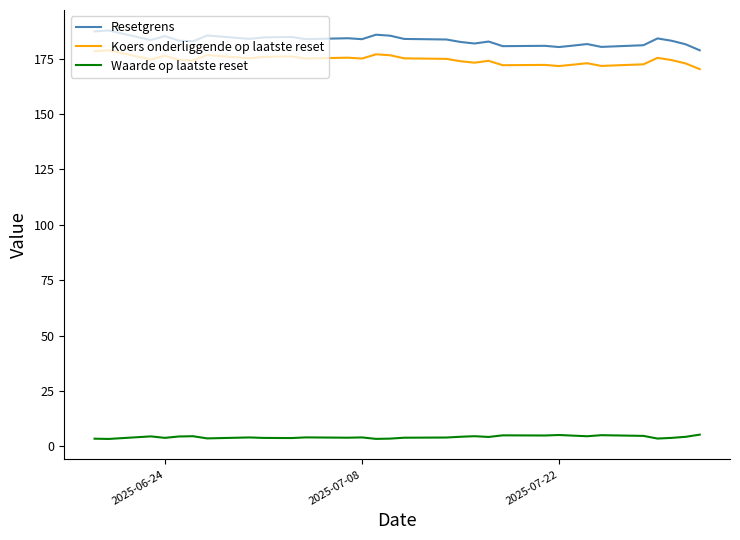

True or false: Koers onderliggende op laatste reset and Resetgrens intersect in this chart.

False